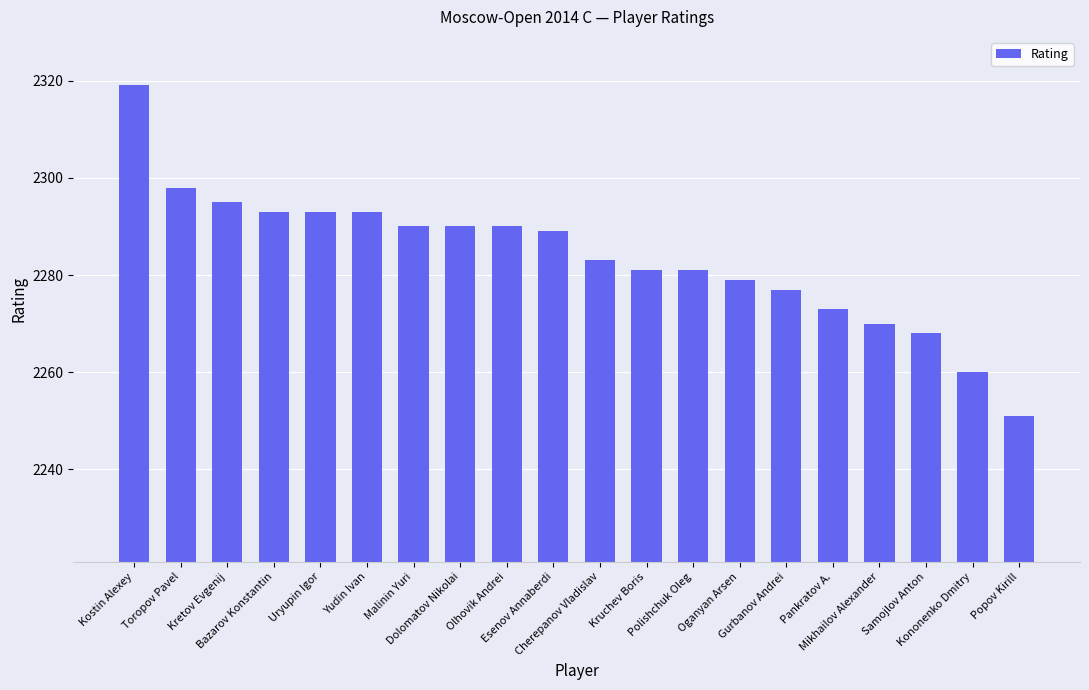

What is the label of the 13th bar from the right?

Dolomatov Nikolai